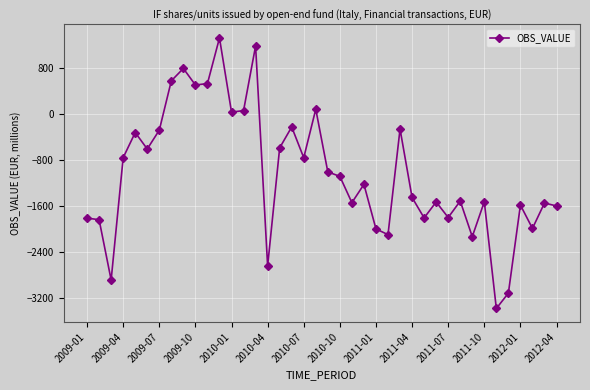

What is the difference between the maximum and minimum values?

4706